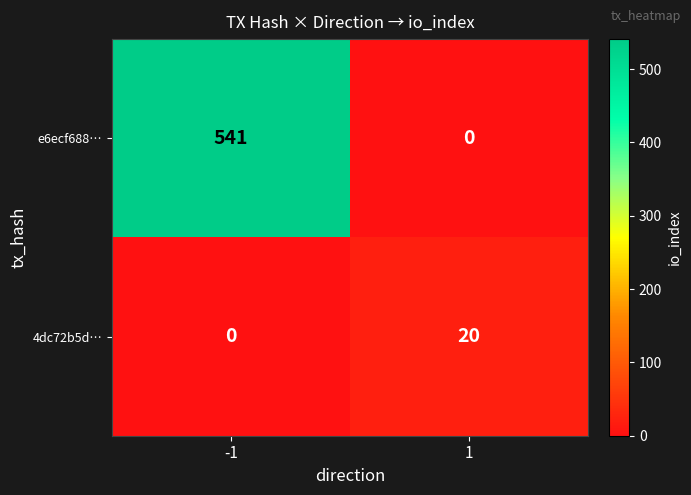

List the series in order of their overall mean, lowest first.

4dc72b5d…, e6ecf688…